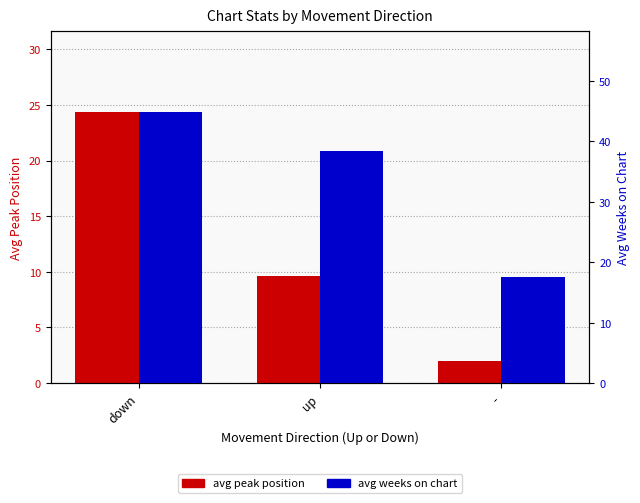

Rank the series at up from lowest to highest value.

avg peak position, avg weeks on chart